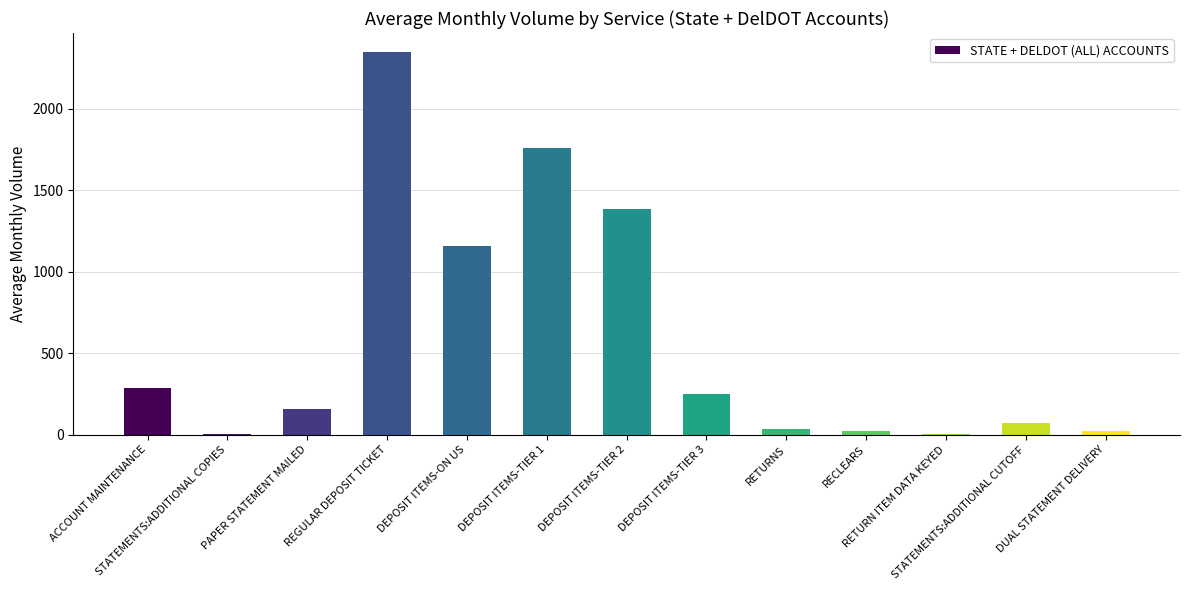

What is the greatest value displayed?

2348.0